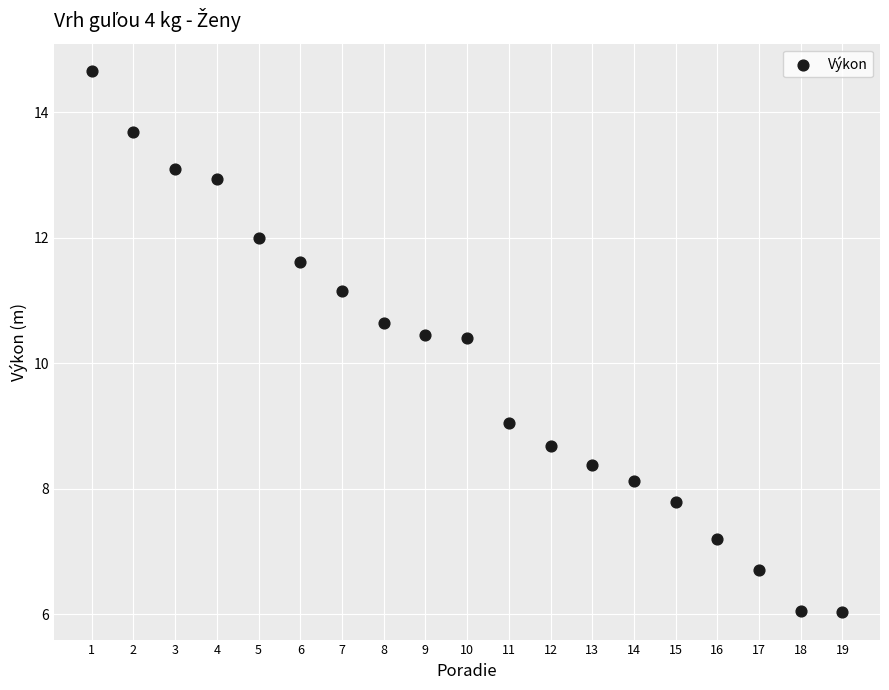

What is the range of Y values (max minus min)?

8.6